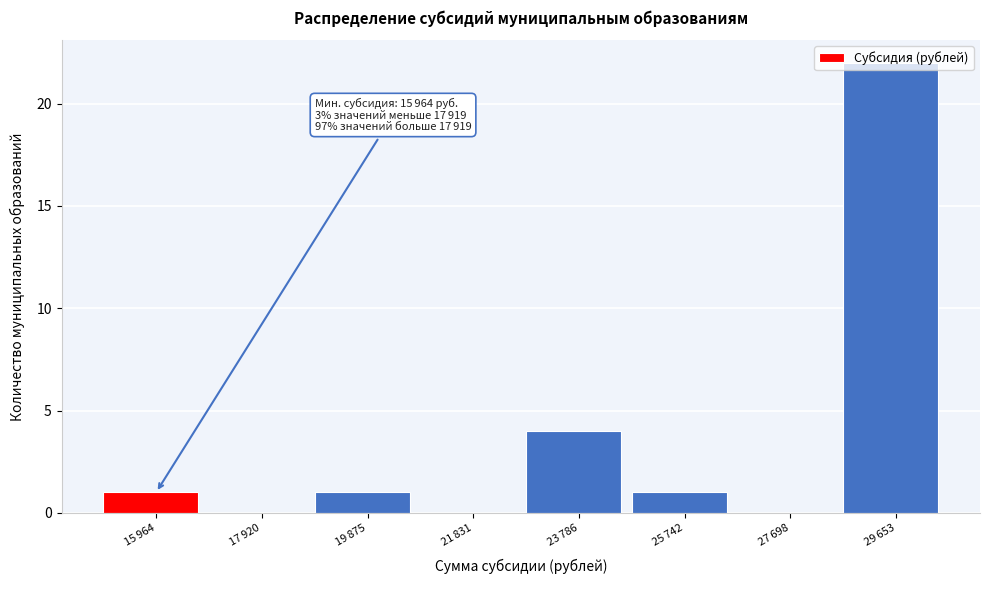

What is the maximum value shown in the chart?

22